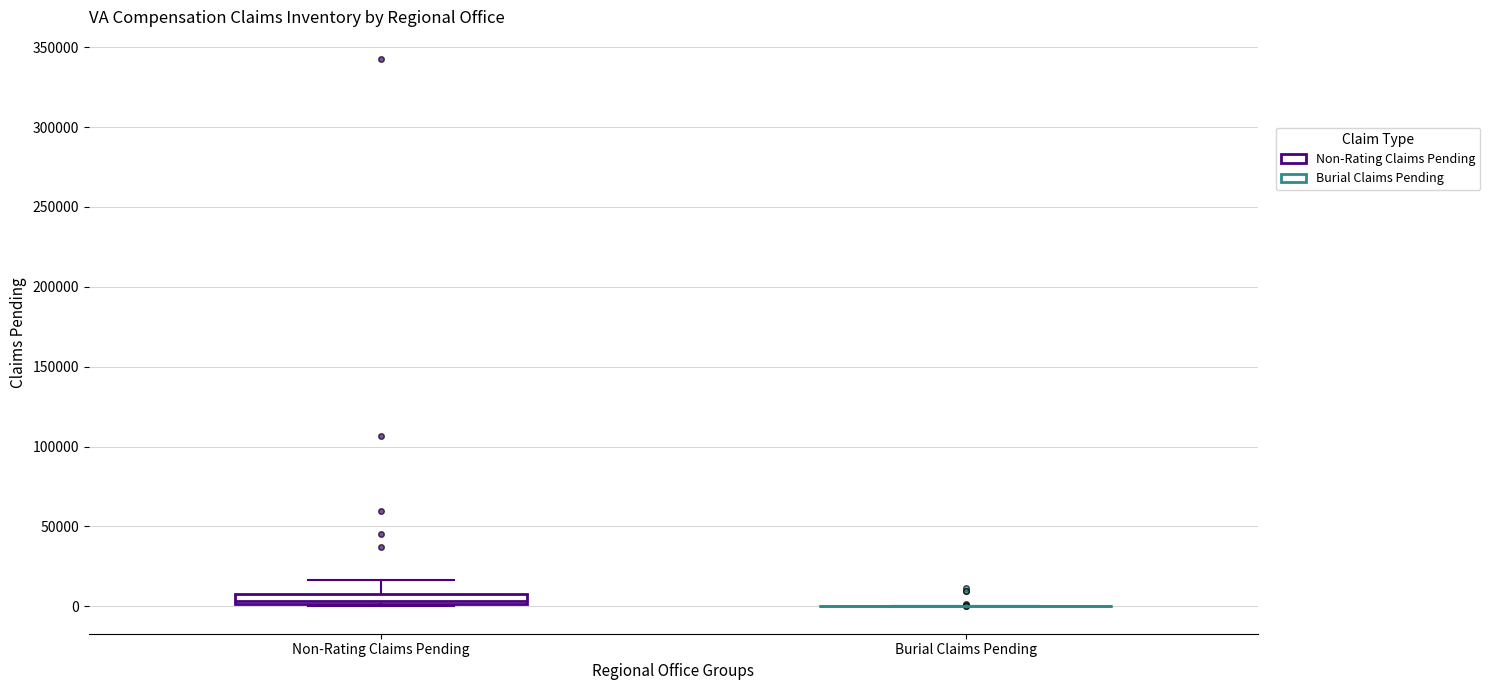

Which box is the tallest, from its lower edge to its upper edge?

Non-Rating Claims Pending